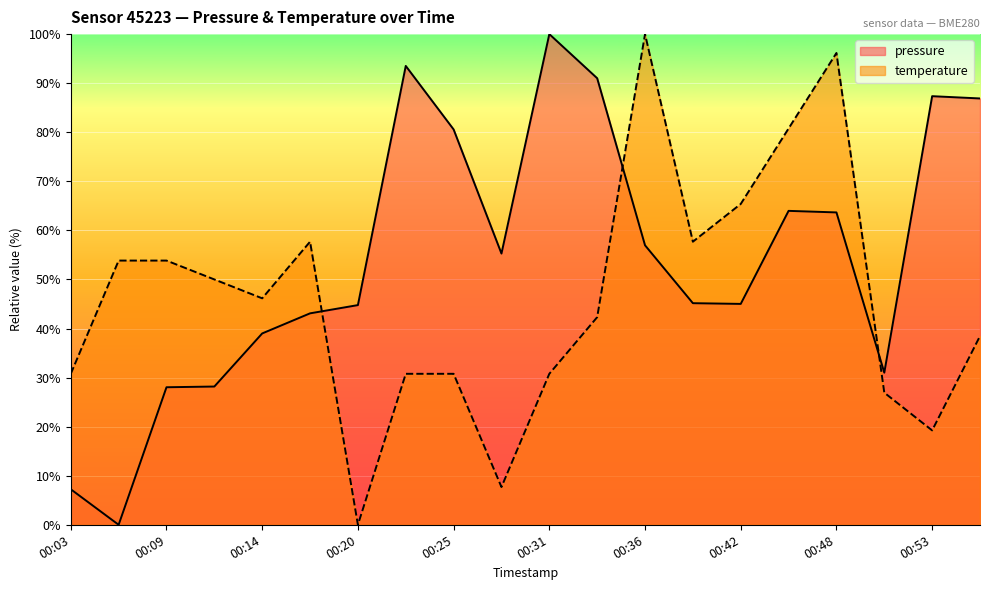

What is the value of the temperature point at the 11th from the left?

30.8